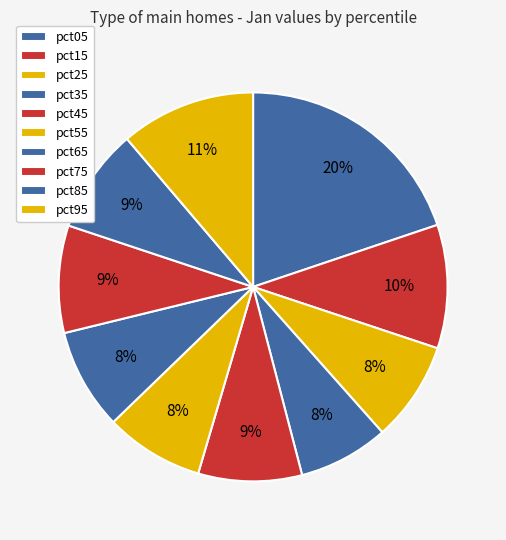

Which category has the smallest portion of the pie?

pct35